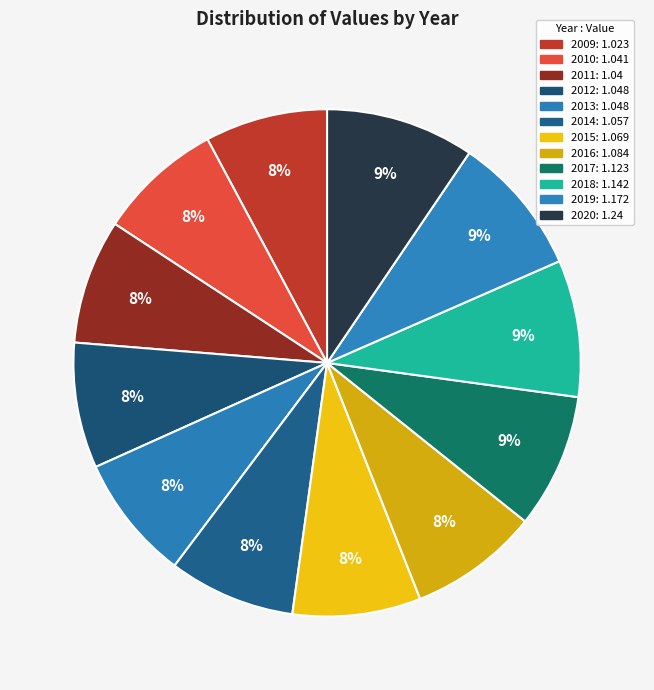

Is 2016 the majority of the pie?

No